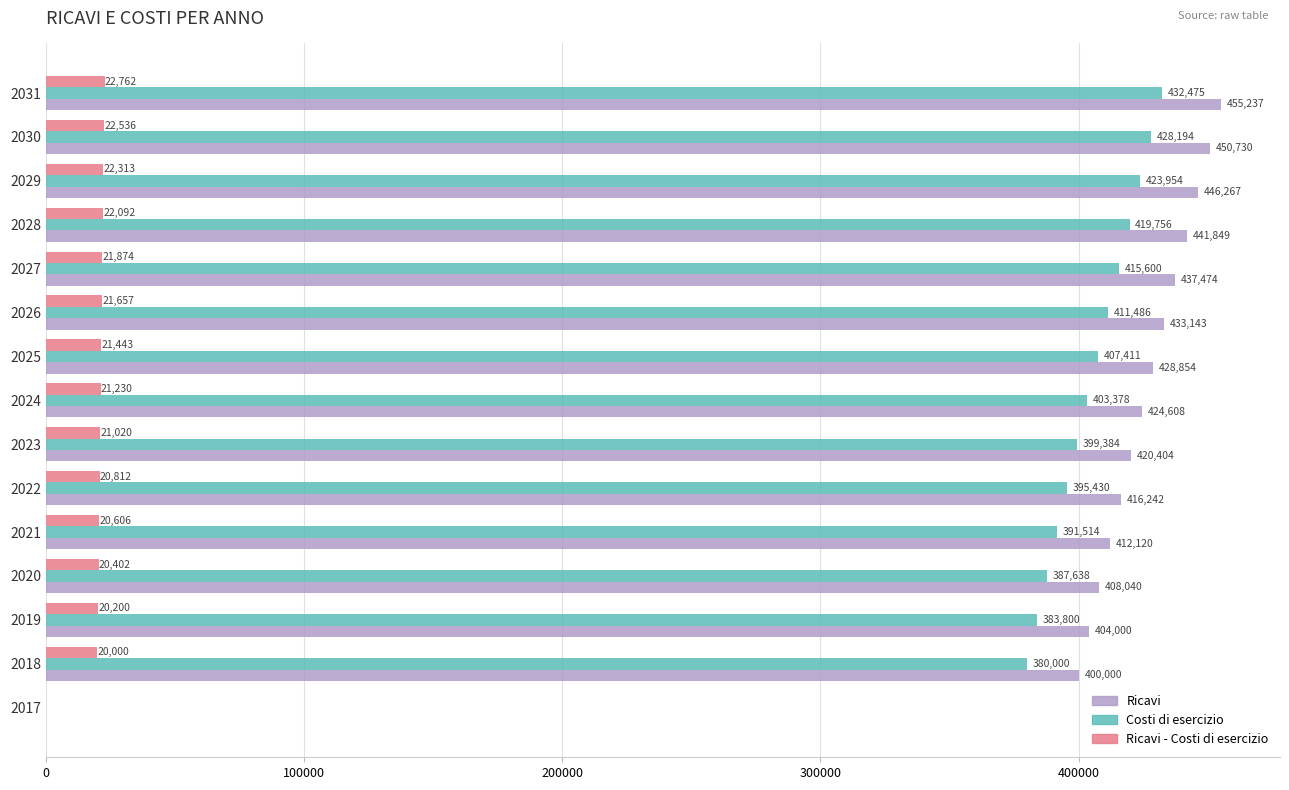

Between 2019 and 2027, which series saw the biggest shift?

Ricavi